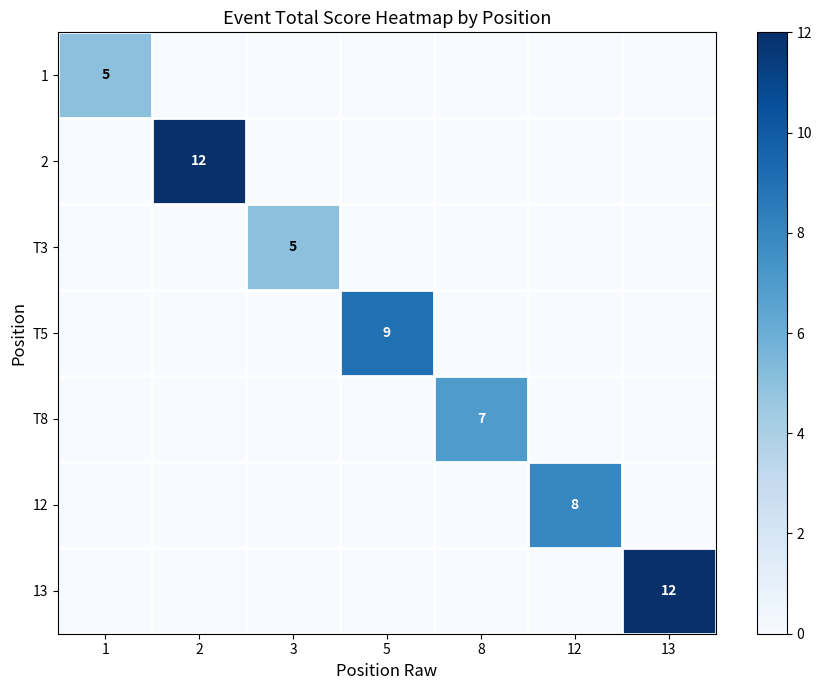

The value of T5 at 2 is -4. True or false?

False